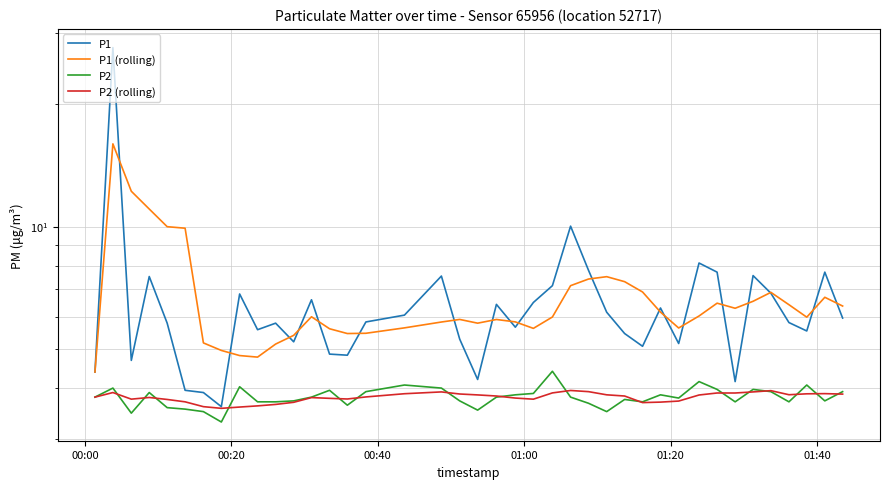

What is the smallest value displayed?

3.3